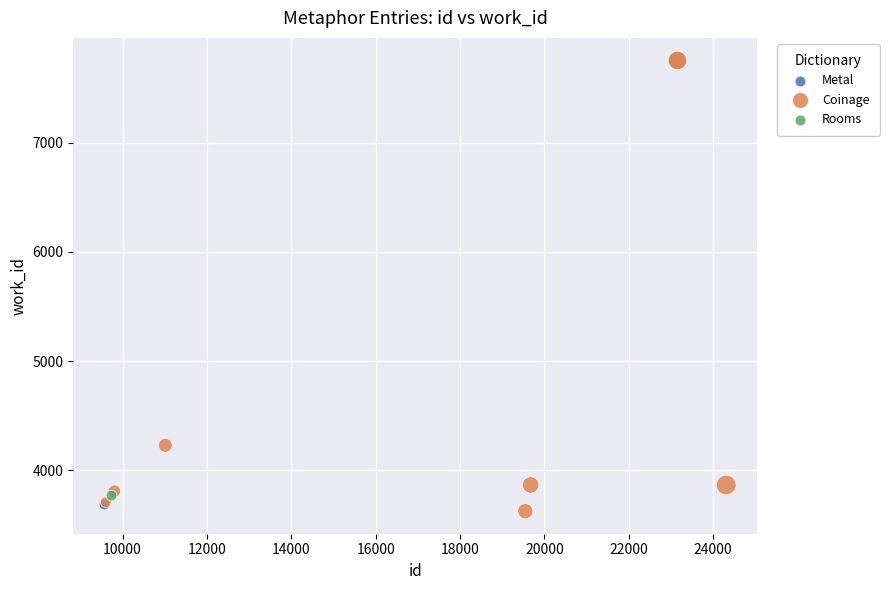

What are all the series names shown in the legend?

Metal, Coinage, Rooms